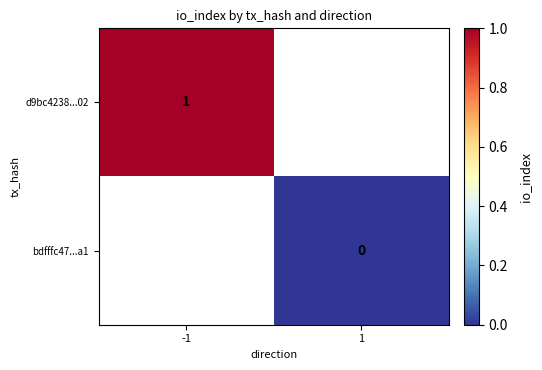

The d9bc4238...02 series shows 1 at -1. True or false?

True